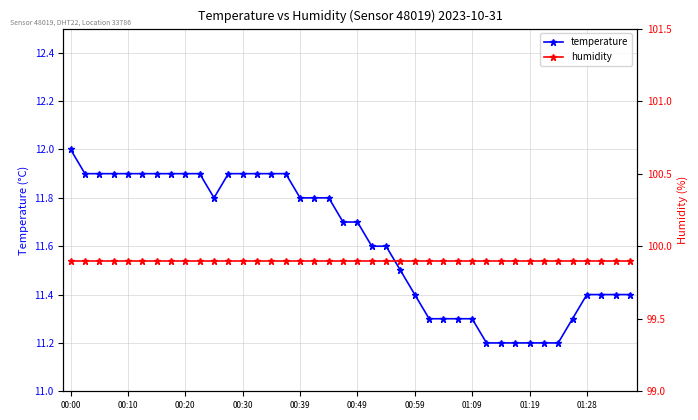

What is the minimum value for temperature?

11.2